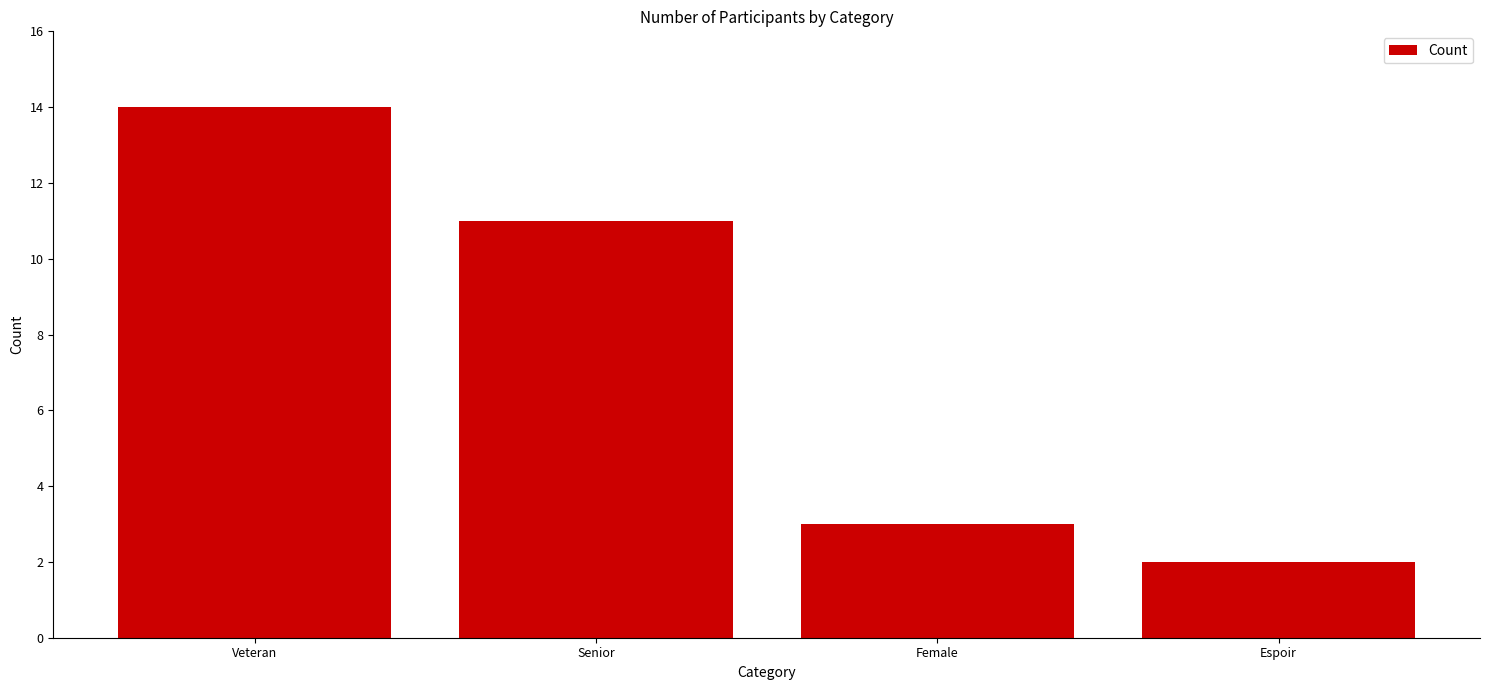

Reading right to left, transcribe all the data shown in this chart.

2	3	11	14